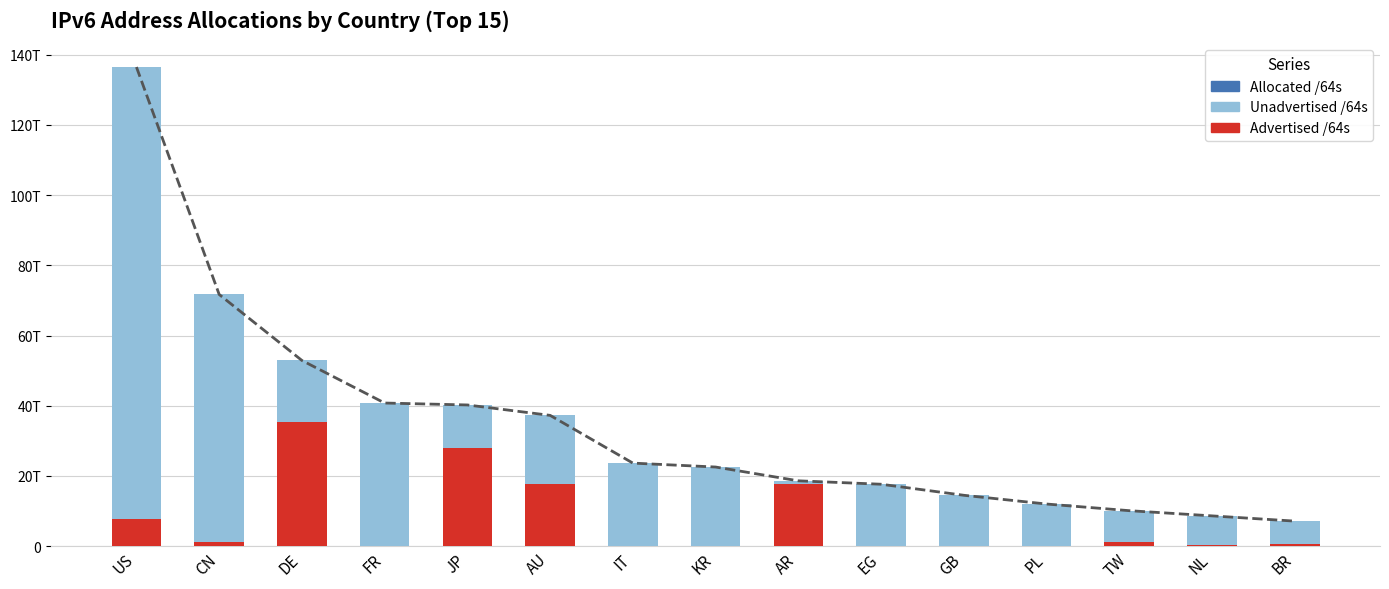

Are the bars horizontal?

No